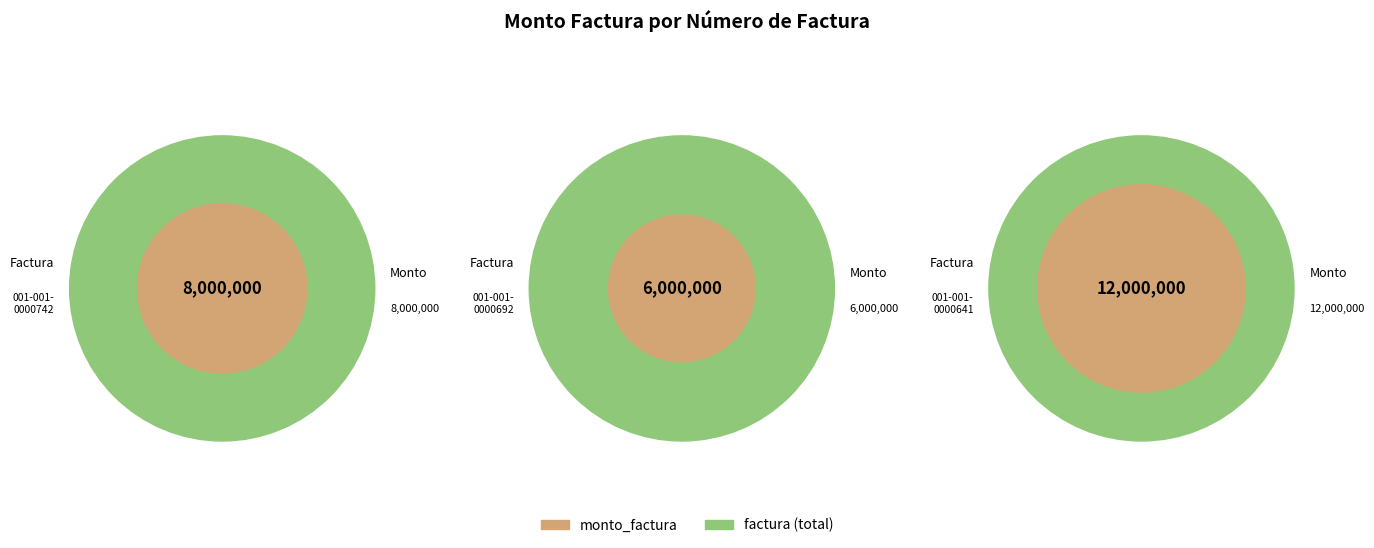

How much of the chart is everything except 001-001-0000692?

76.9%